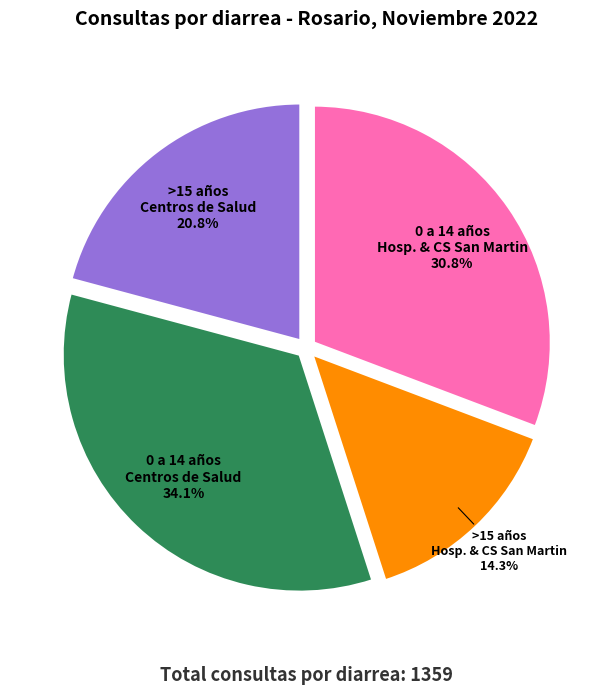

Is there a majority slice in this chart?

No